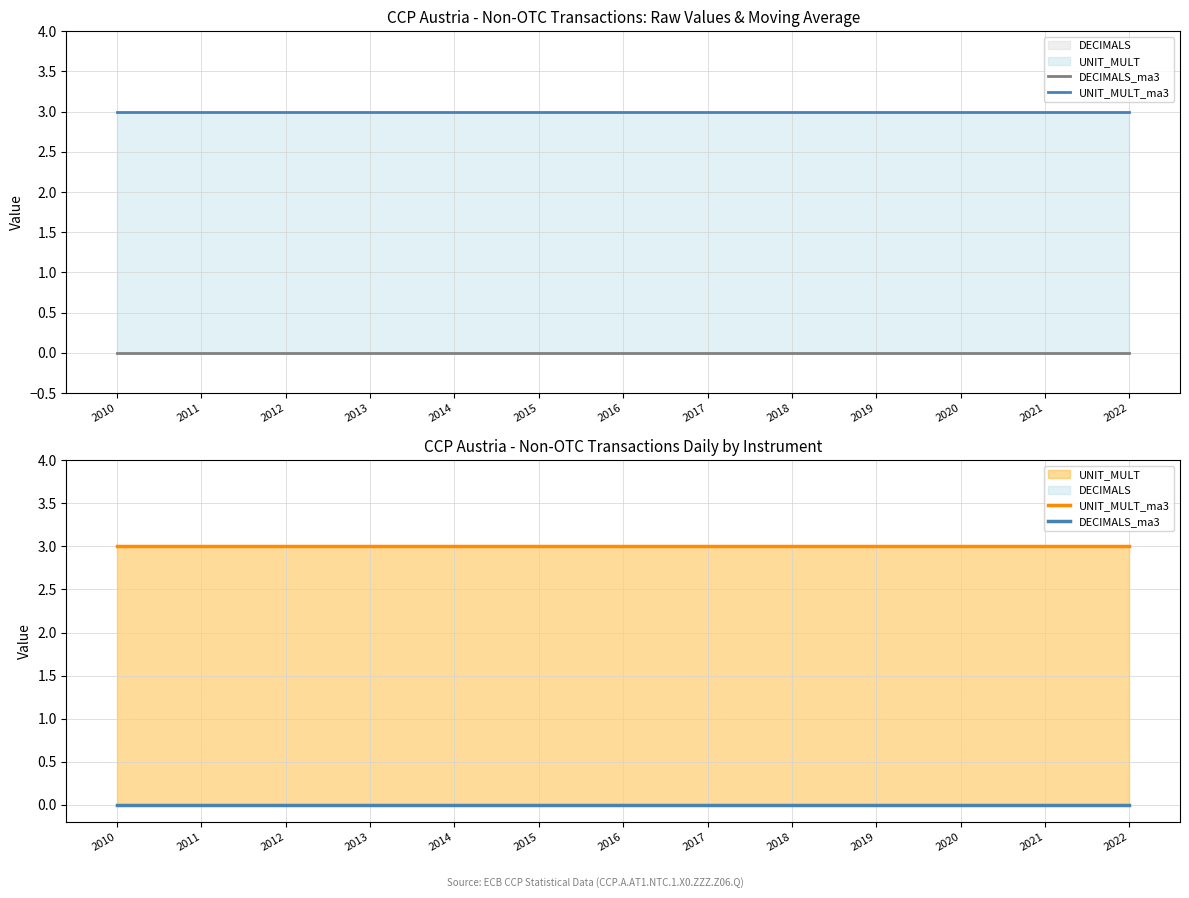

Which category has the lowest value across all series?

2010